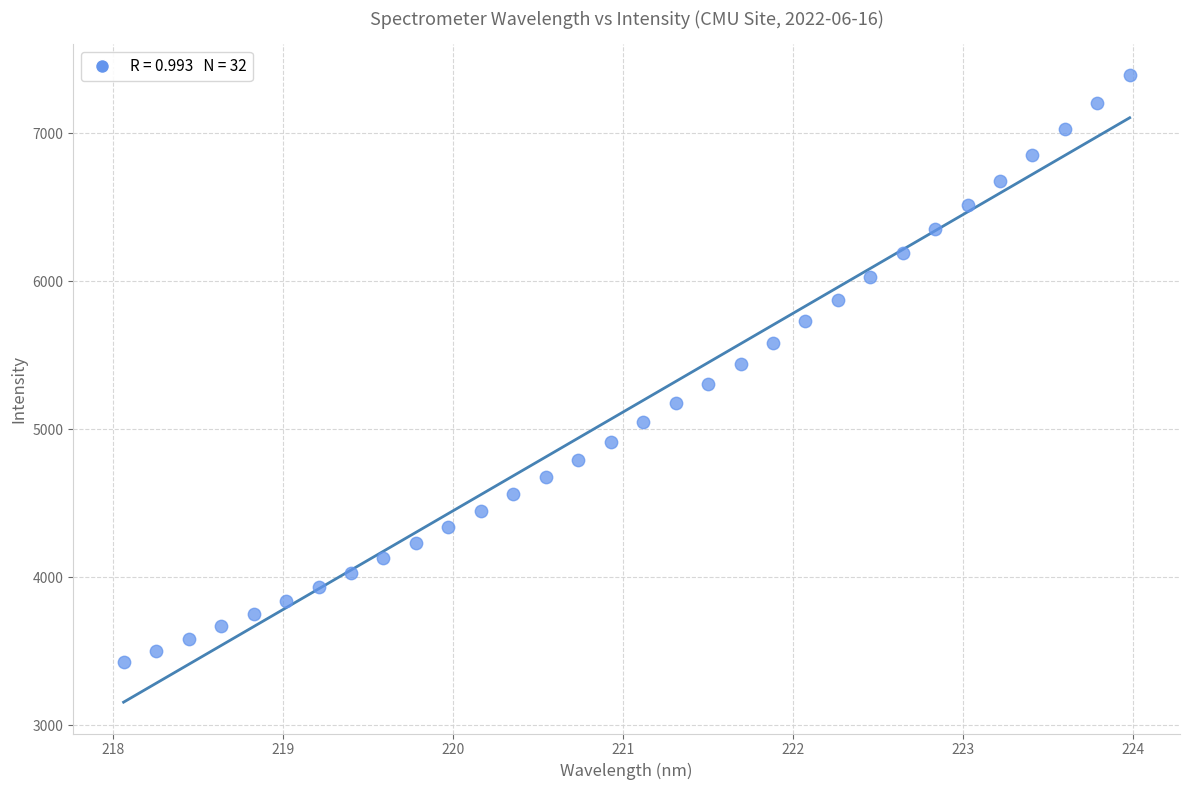

What is the range of Y values (max minus min)?

3962.9